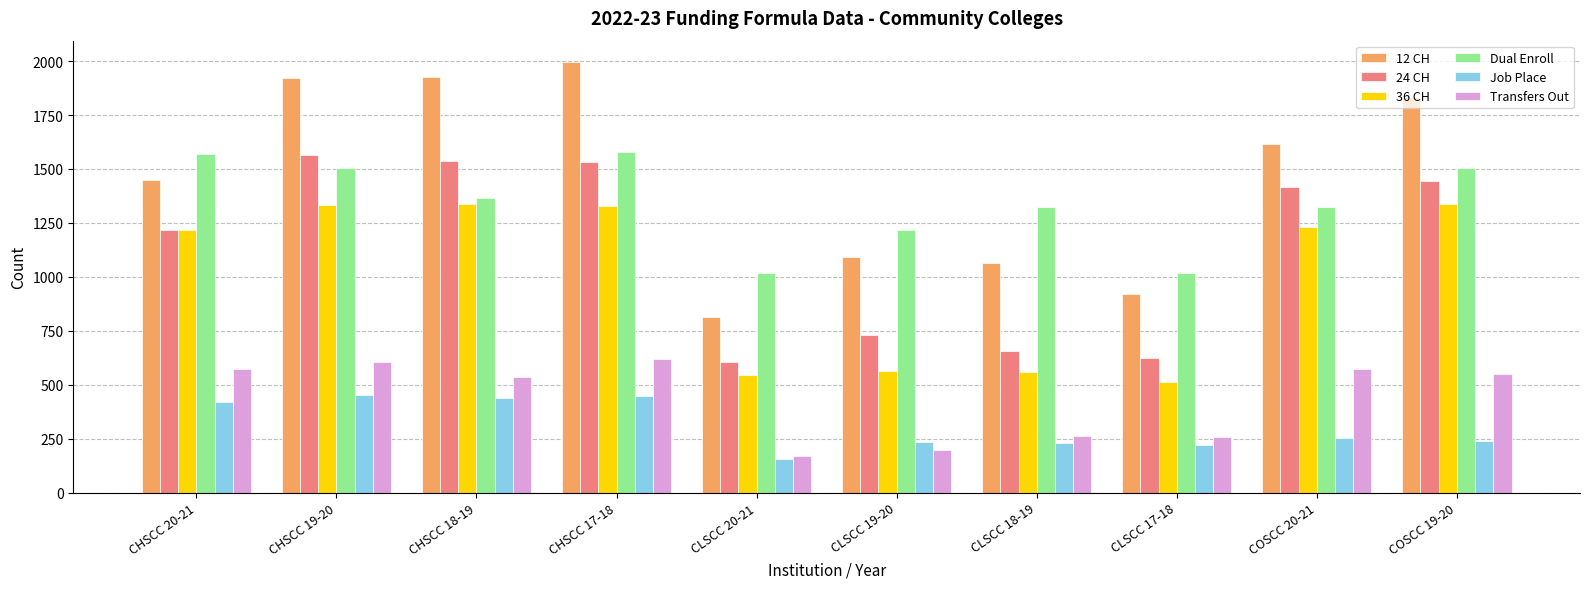

At which label does 24 CH reach its minimum?

CLSCC 20-21